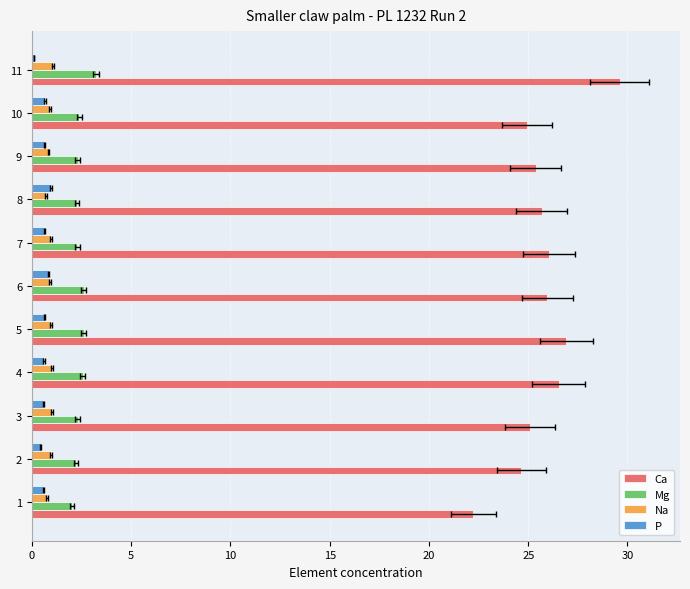

What is the minimum value for Ca?

22.2